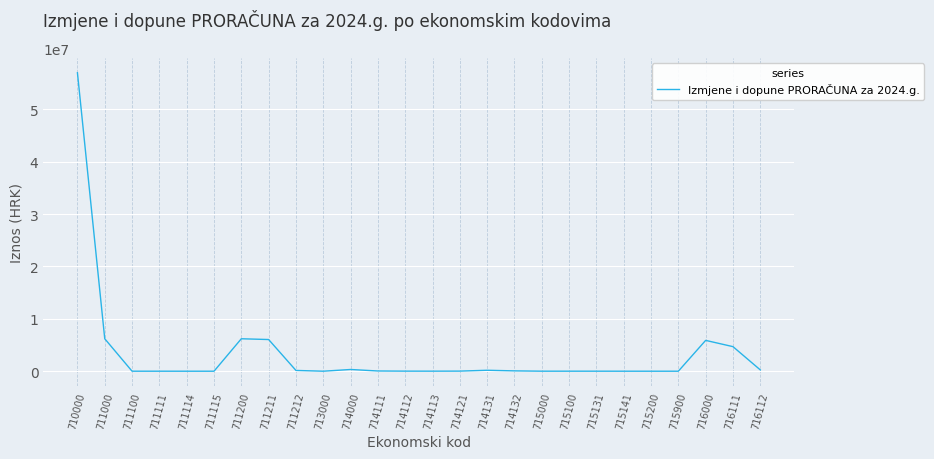

What is the difference between the maximum and minimum values?

56961162